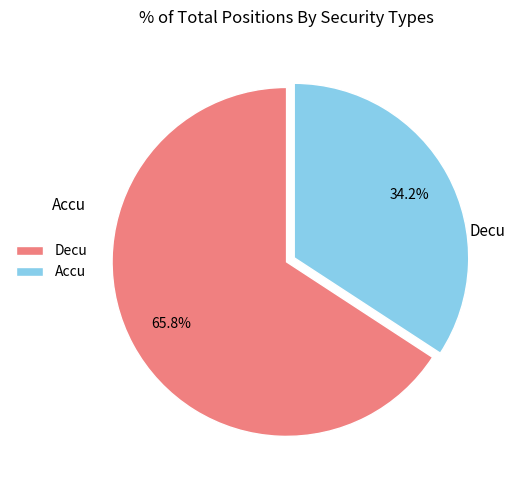

Approximately how many times larger is the value at Accu compared to Decu?

0.5